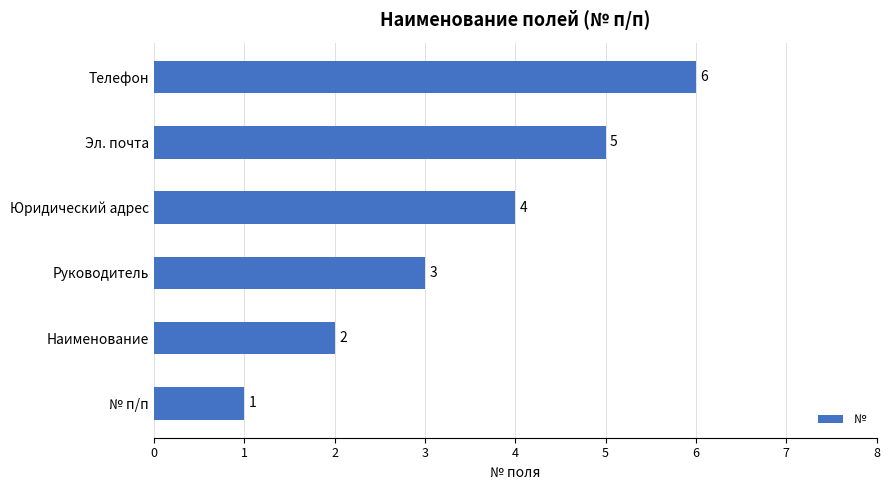

How many values are below 4?

3